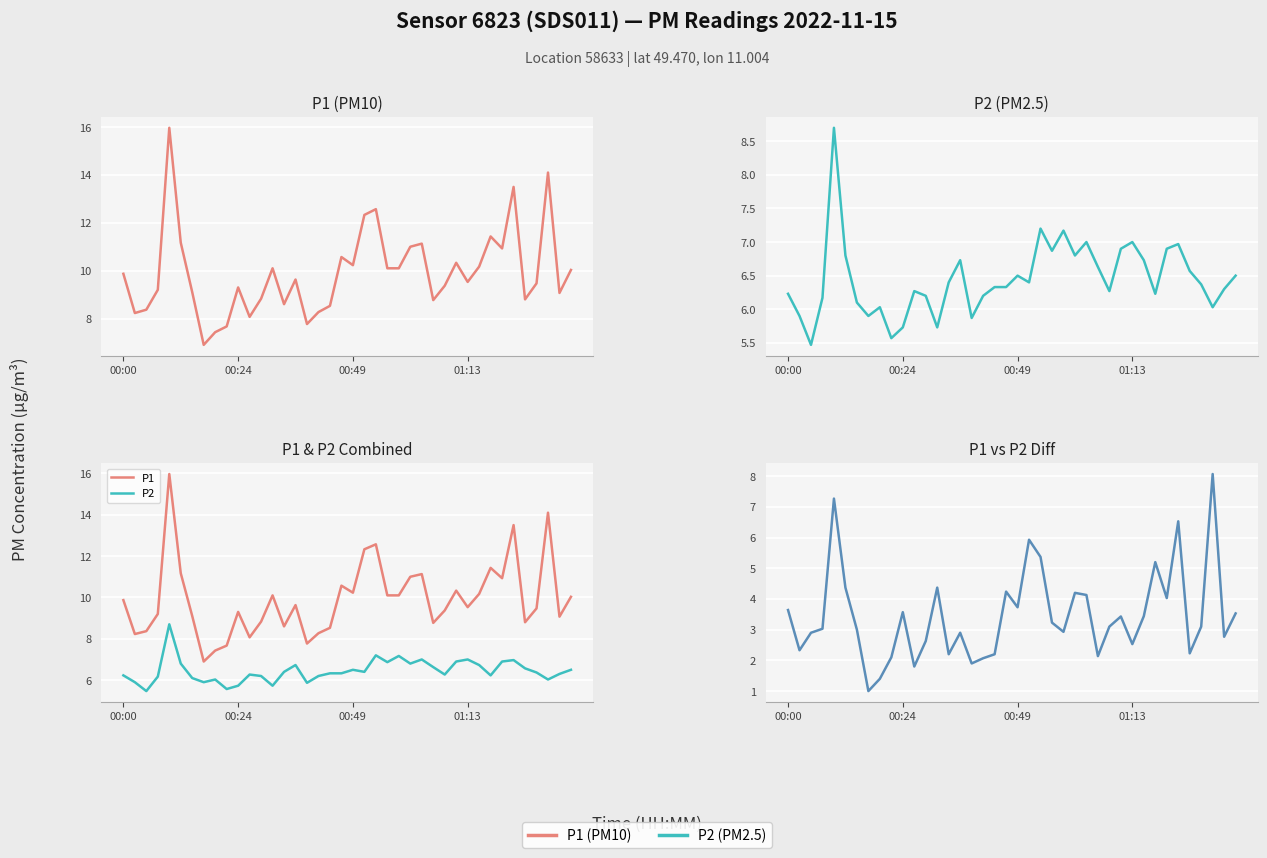

Which label corresponds to the smallest value in the chart?

7